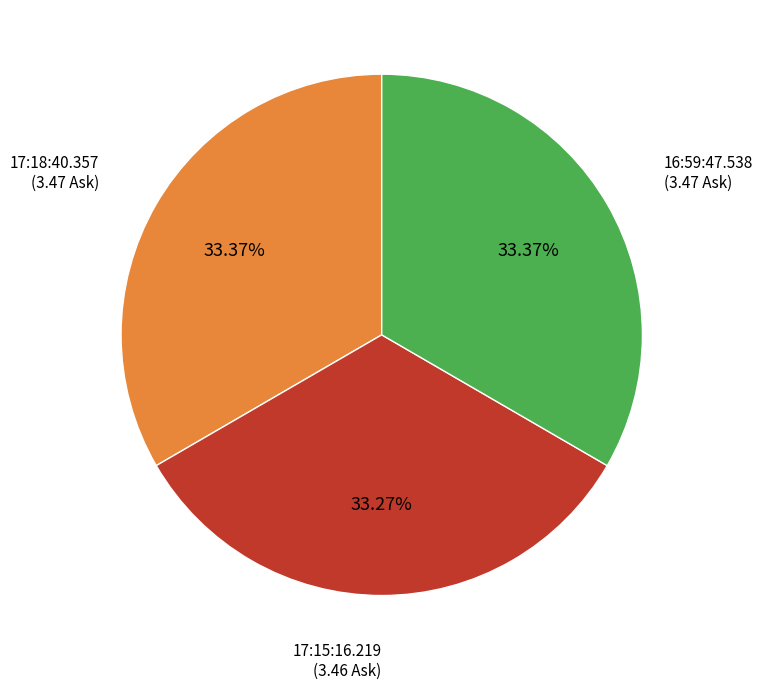

How many slices are in this pie chart?

3